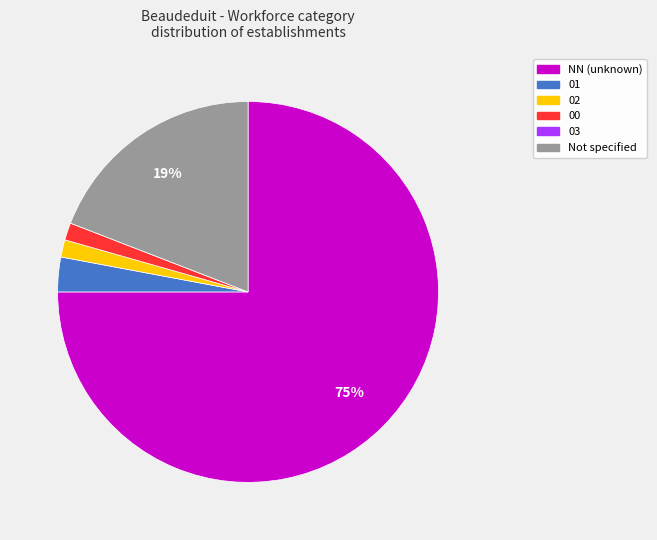

Is there any slice that represents more than half of the pie?

Yes